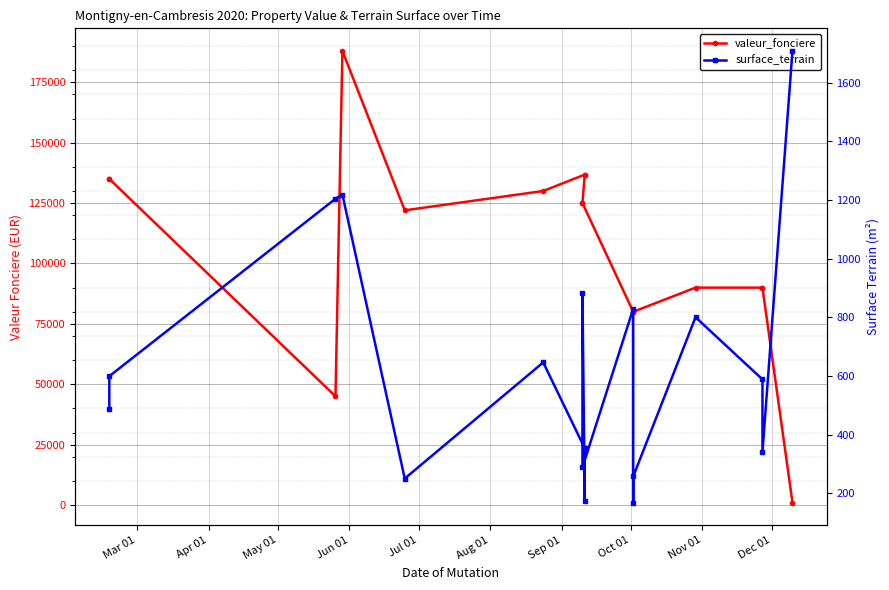

At which category is the sum across all series the highest?

Jun 01